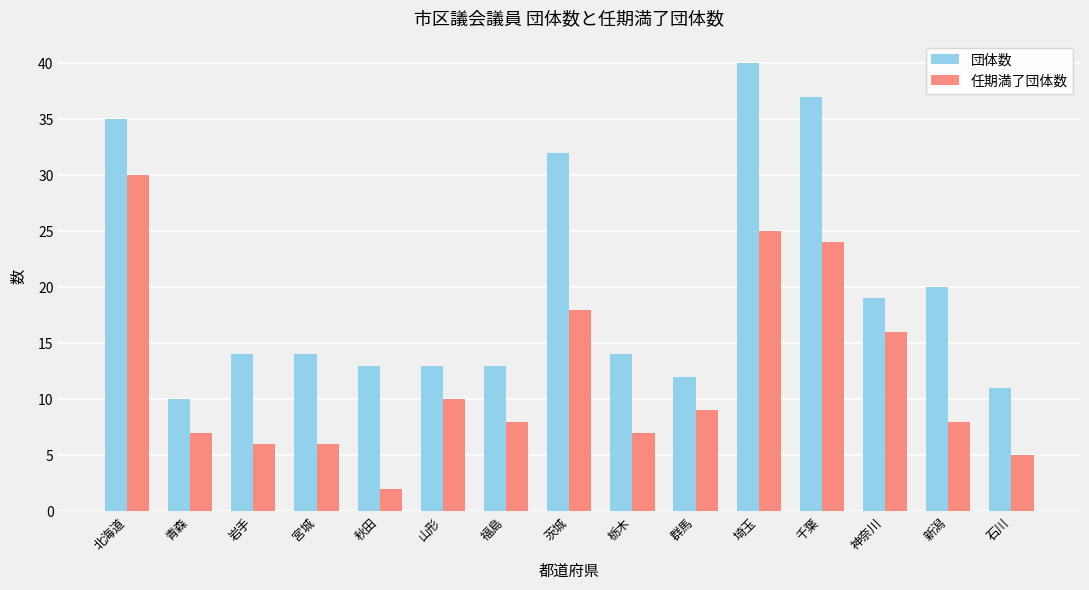

How many data points does each series have?

15